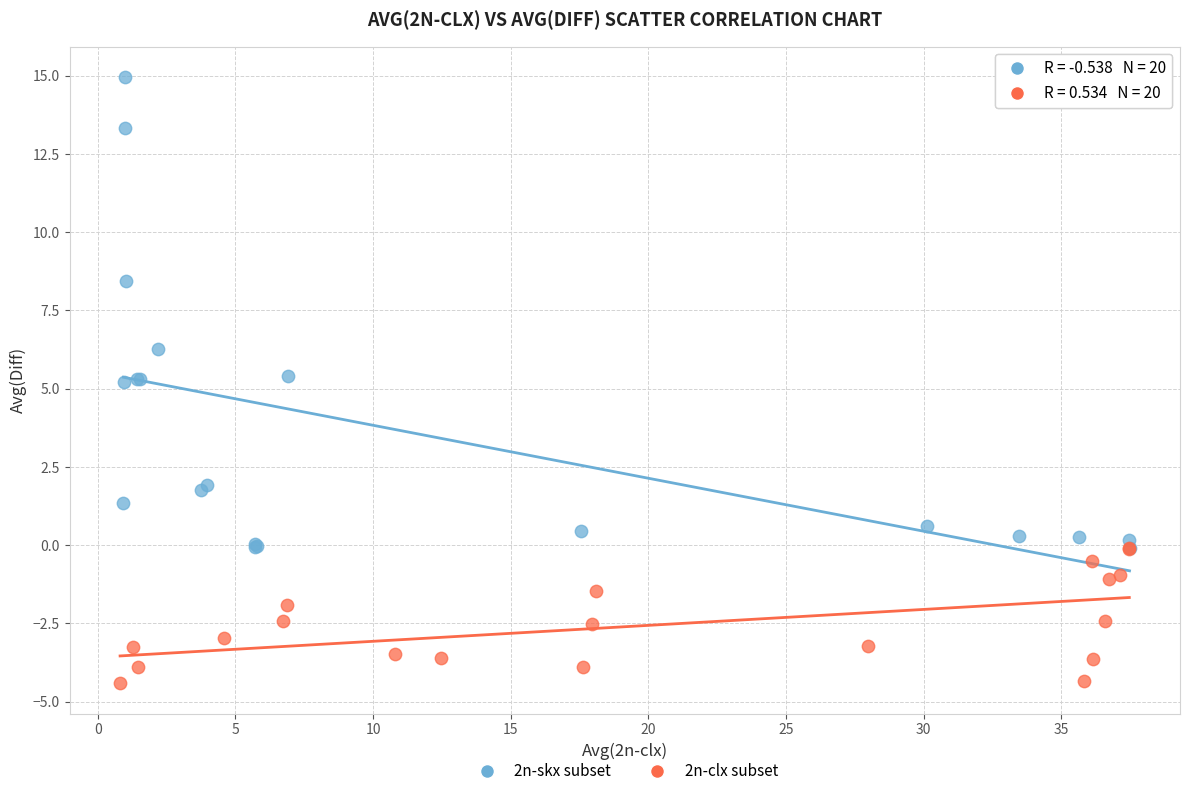

Which series contains the lowest Y value?

2n-clx subset